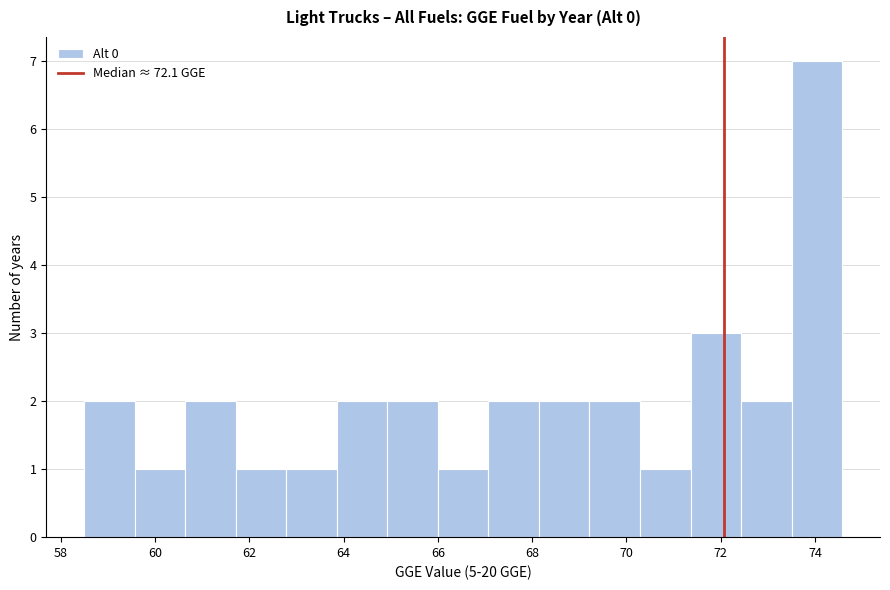

Which range on the x-axis has the tallest bar?

73.6 to 74.6